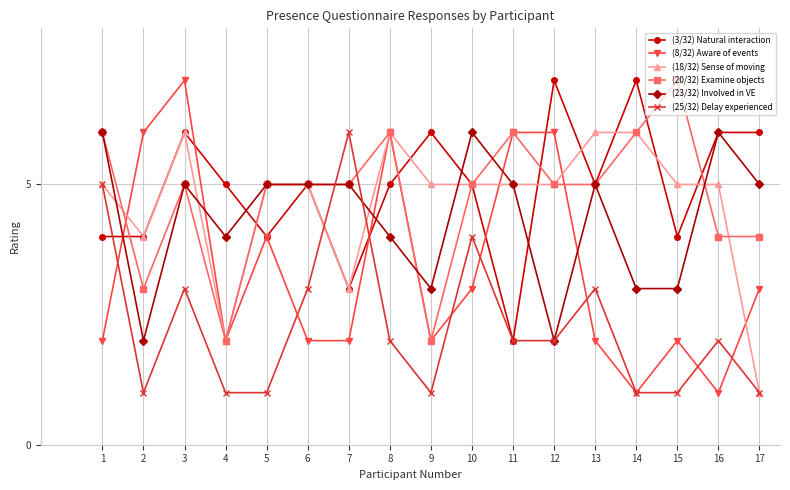

True or false: (20/32) Examine objects has more than 0 points higher than both neighbors.

True